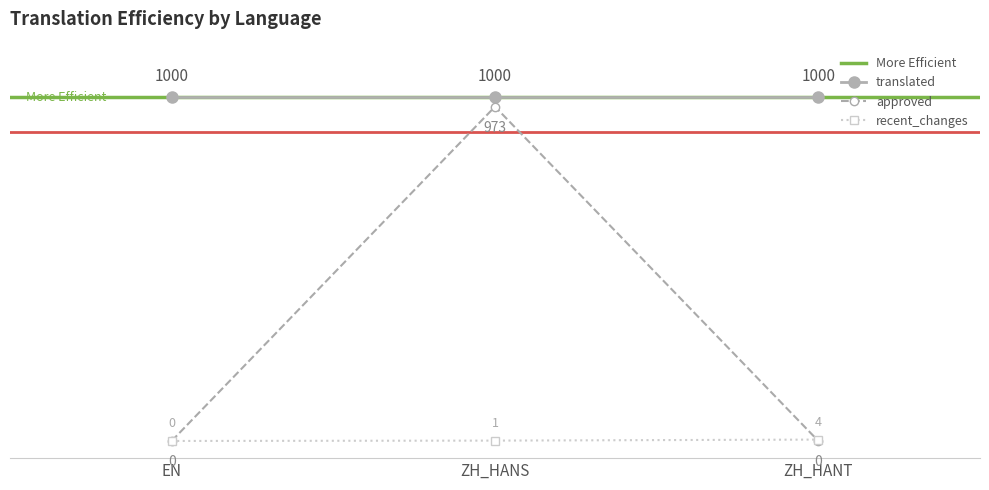

Which series has the widest spread of values?

approved